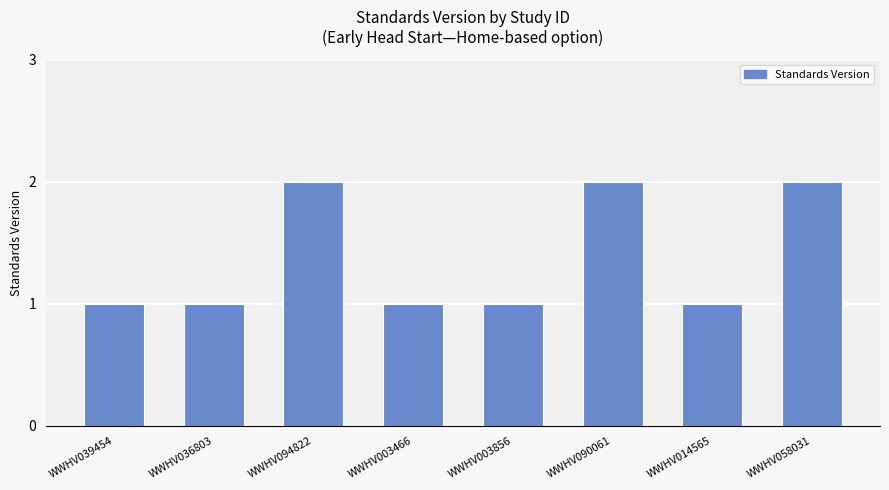

What is the ratio of the value at WWHV058031 to the value at WWHV014565?

2.0